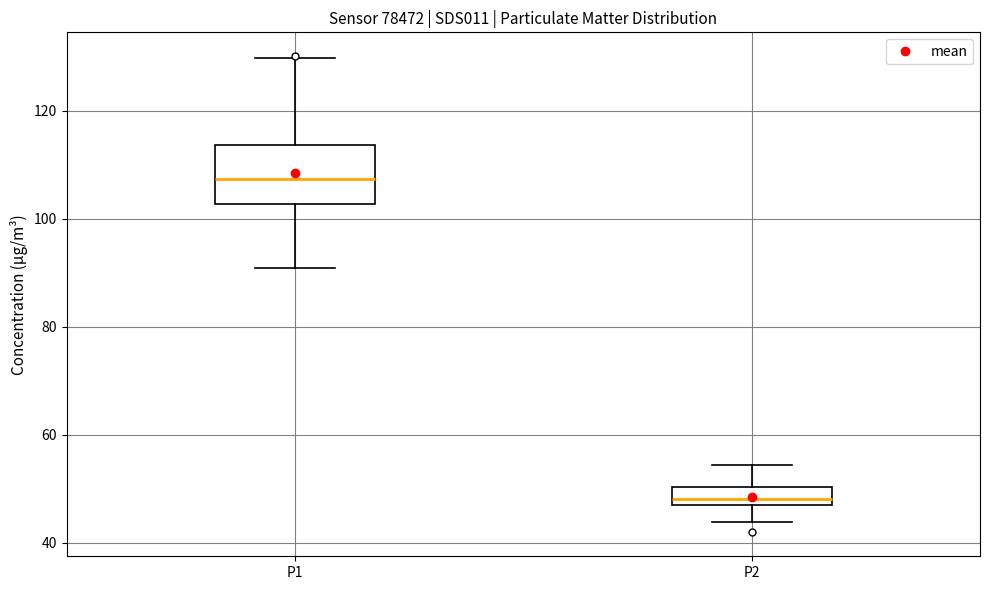

Which box has the highest median line?

P1